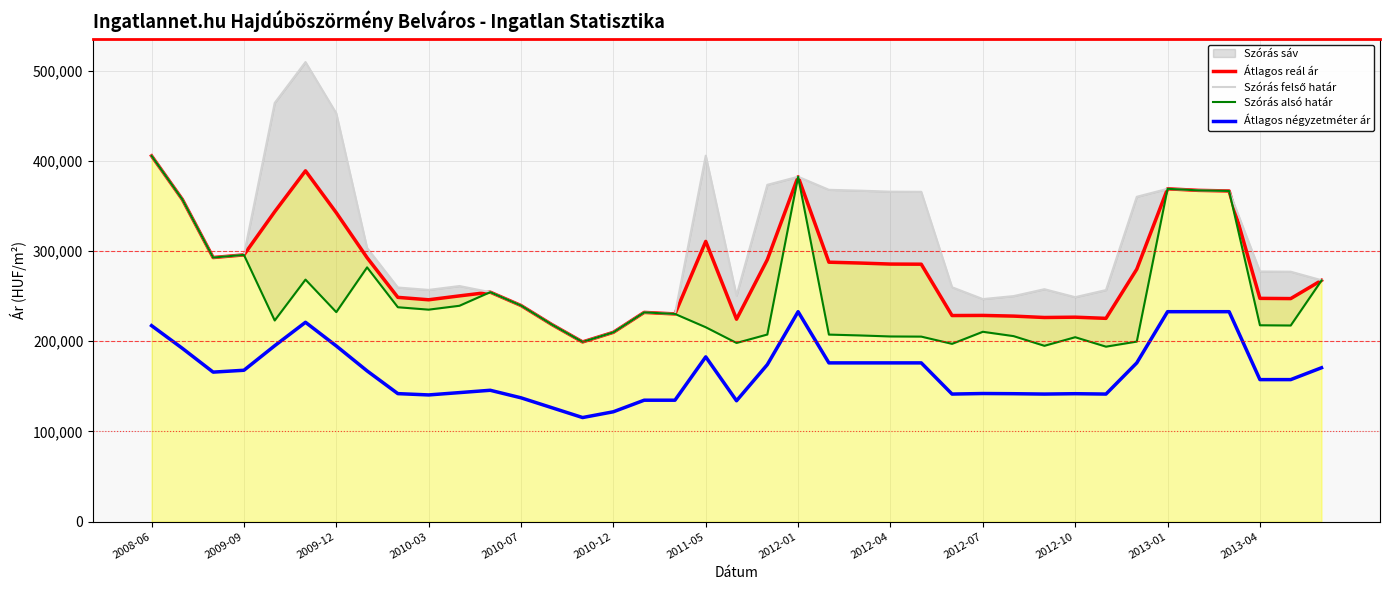

How many lines are shown in the chart?

4